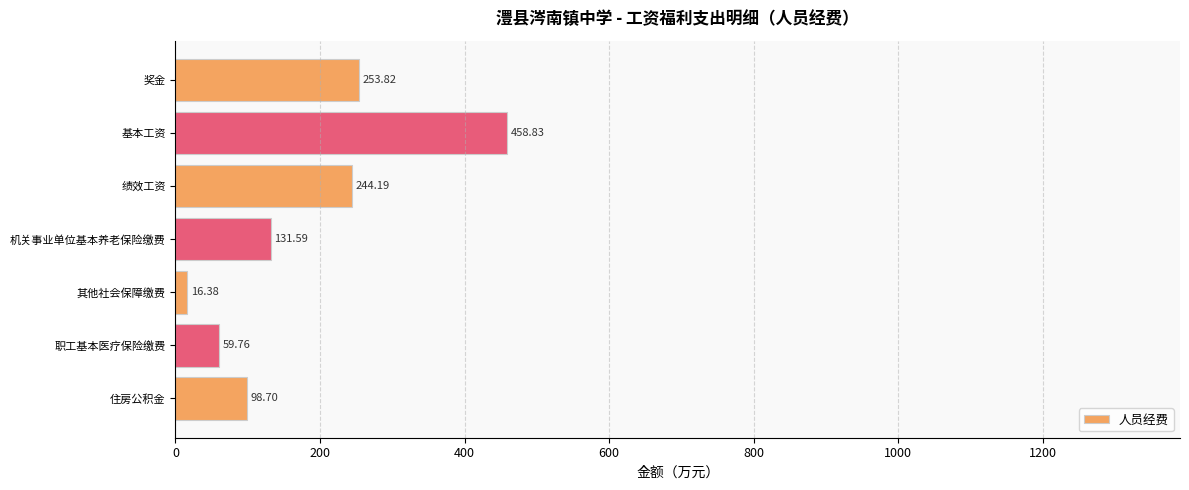

What is the smallest value displayed?

16.4